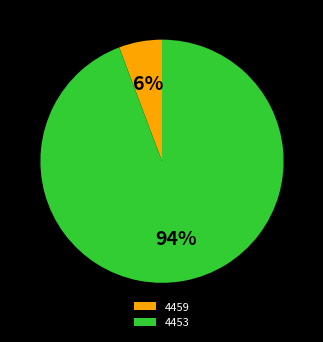

The 4459 slice represents 14% of the pie. True or false?

False